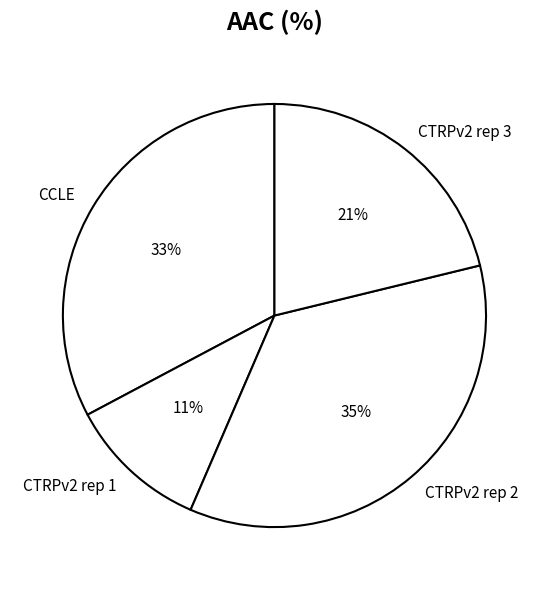

Count the number of slices in the pie.

4